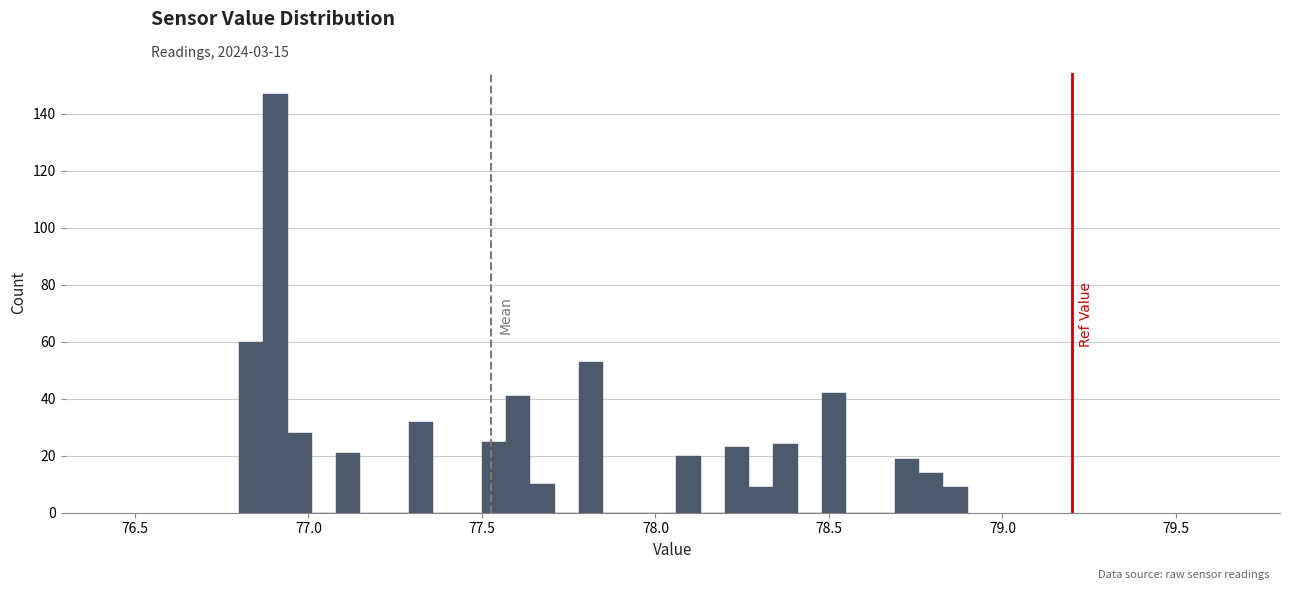

Read against the x-axis, roughly where is the centre of the tallest bar?

76.90